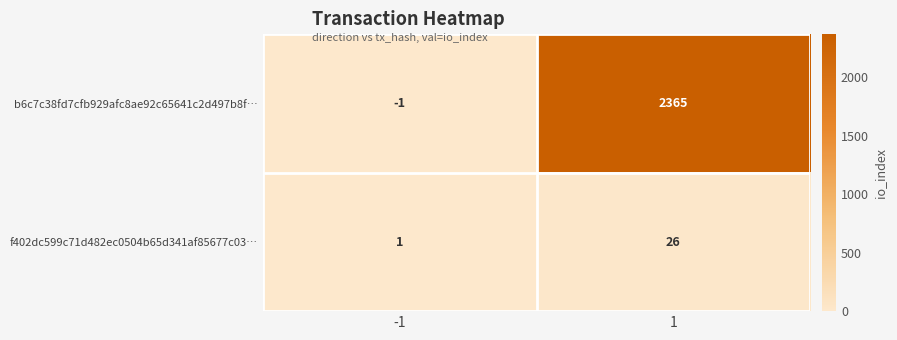

What is the sum of all f402dc599c71d482ec0504b65d341af85677c03… values?

27